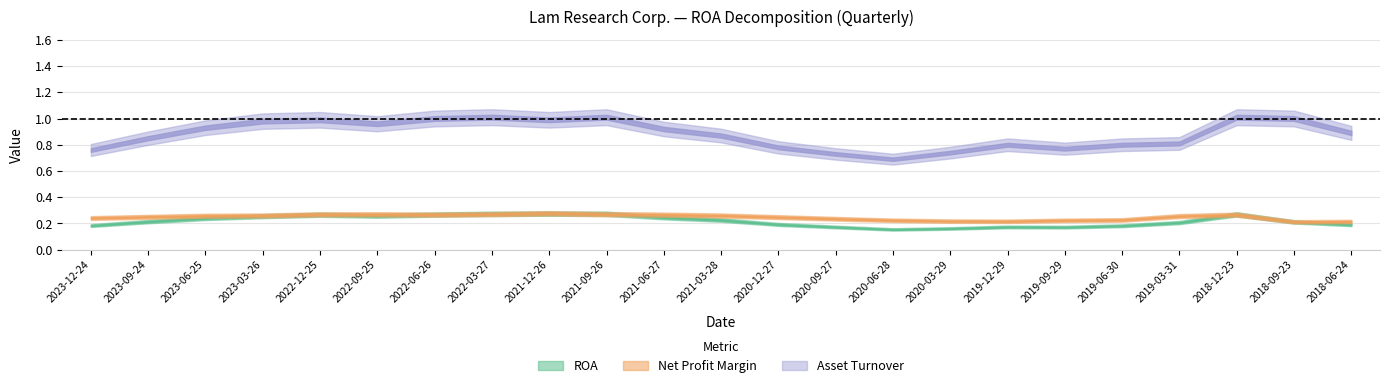

What is the sum of the ROA values at 2023-06-25 and 2018-09-23?

0.5